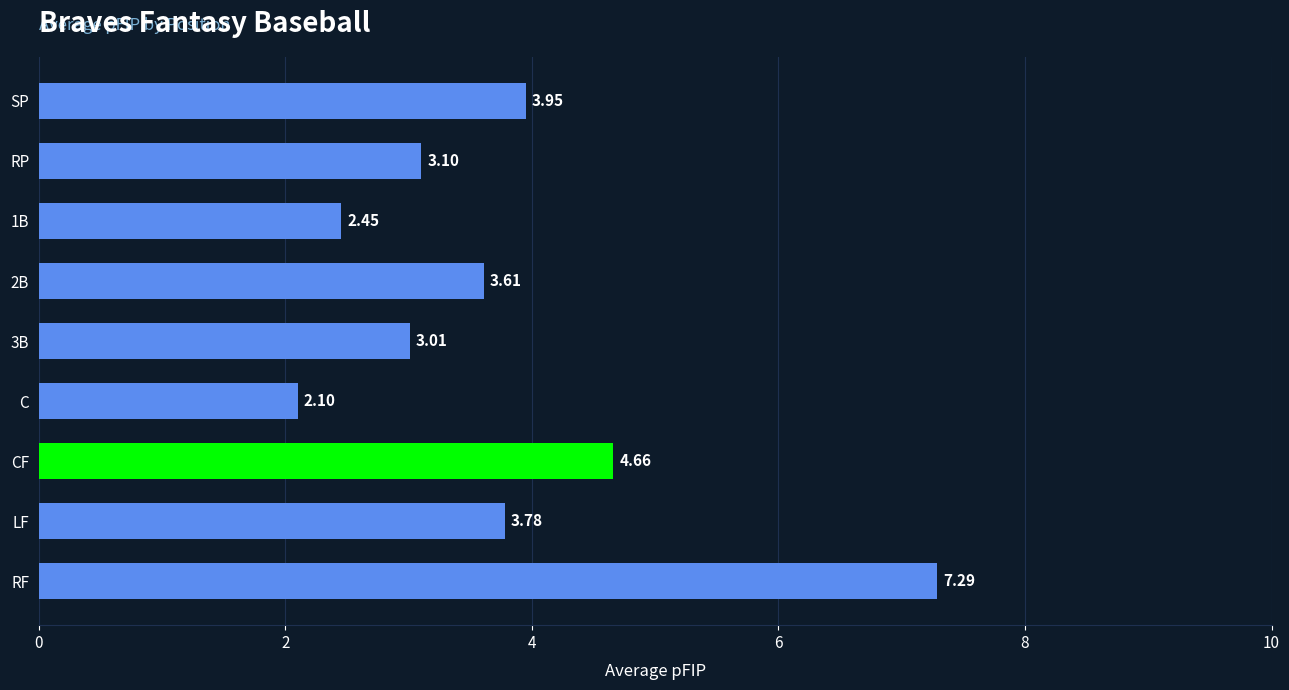

List the labels in order of value, largest first.

RF, CF, SP, LF, 2B, RP, 3B, 1B, C